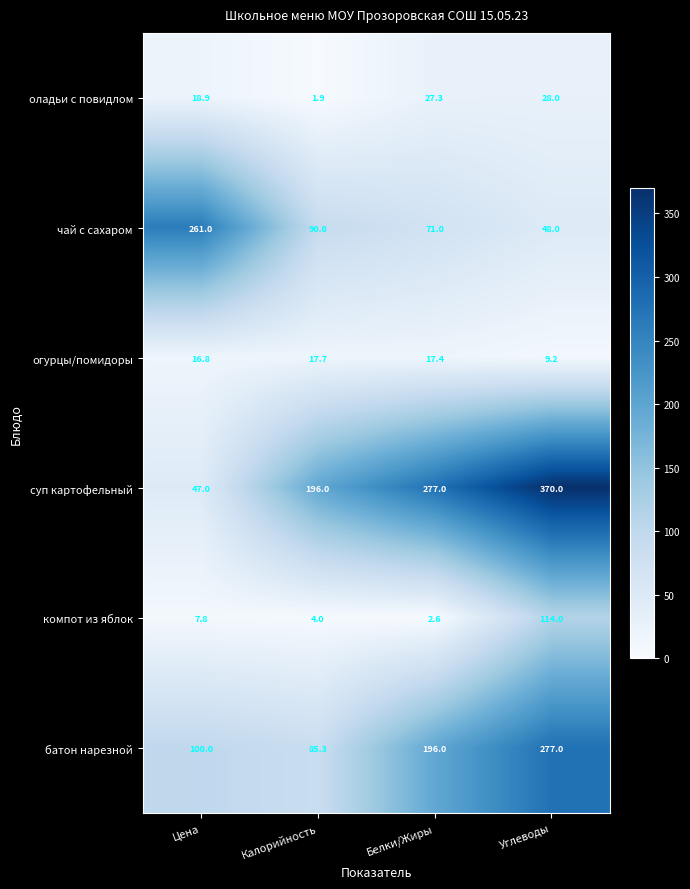

The value of суп картофельный at Калорийность is 196.0. True or false?

True